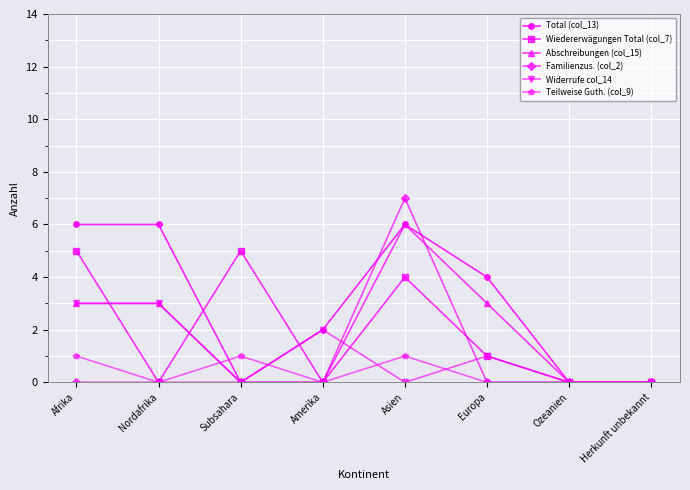

True or false: Wiedererwägungen Total (col_7) has more than 2 interior local peaks.

False